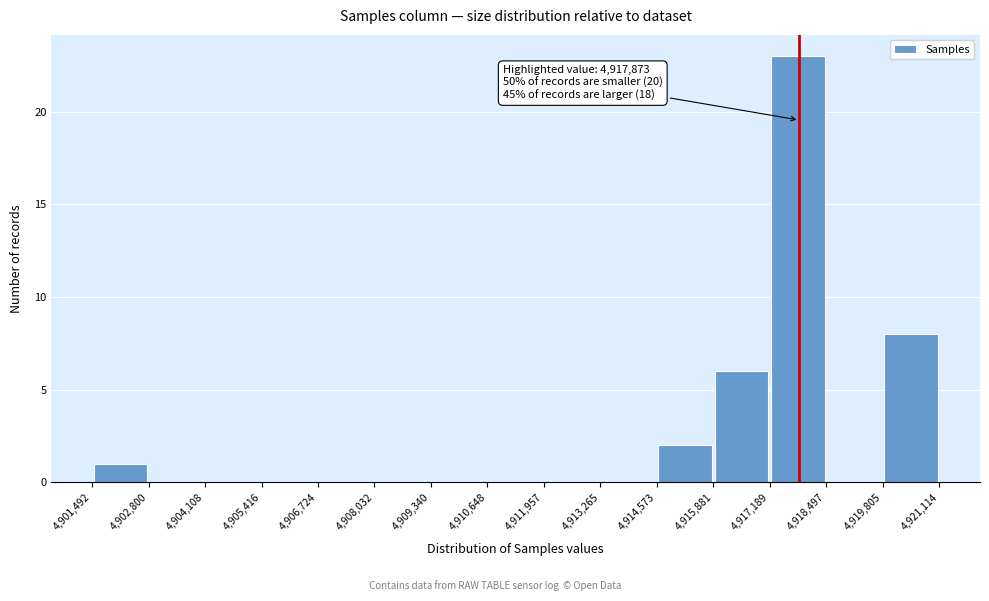

Over which range of the x-axis is the bar tallest?

4,917,189 to 4,918,497